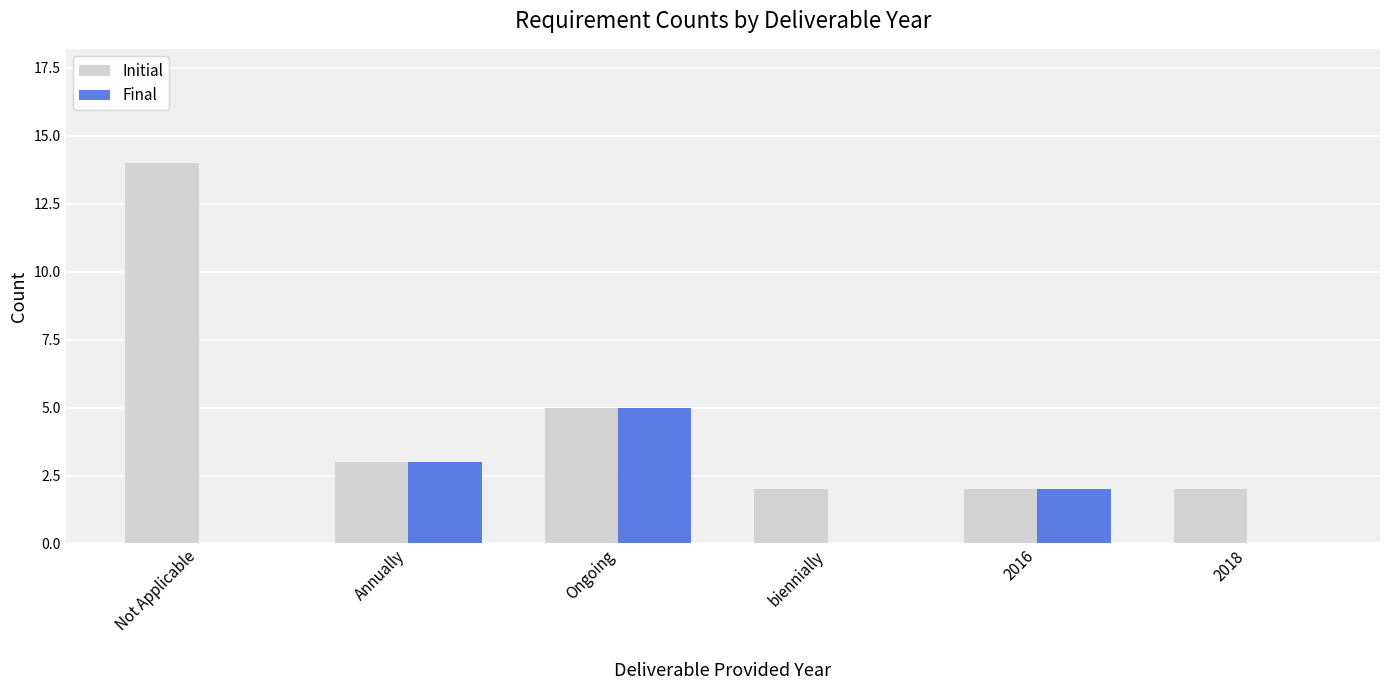

How many groups of bars are there?

6